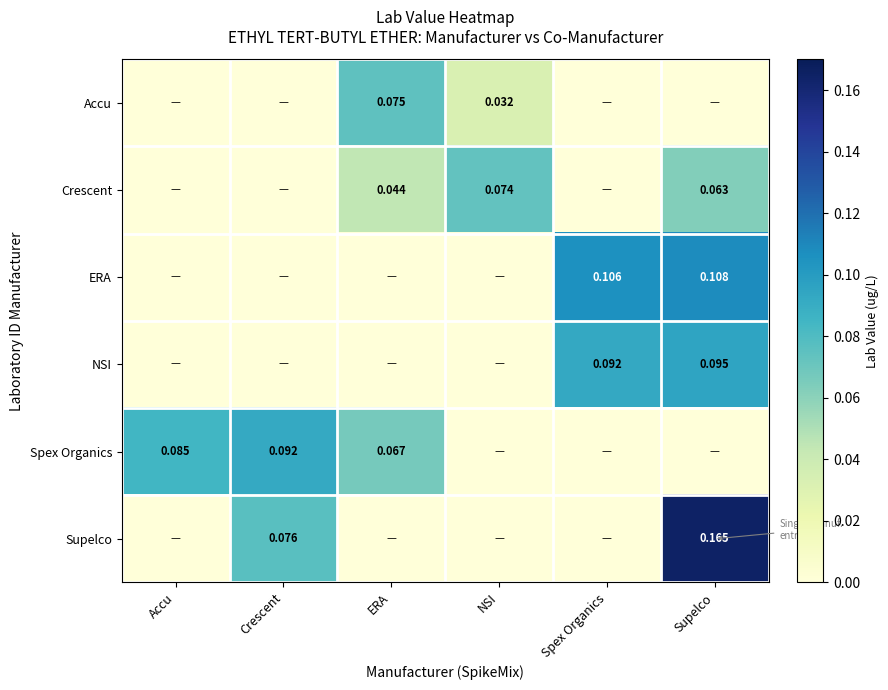

At which category is the sum across all series the highest?

Supelco